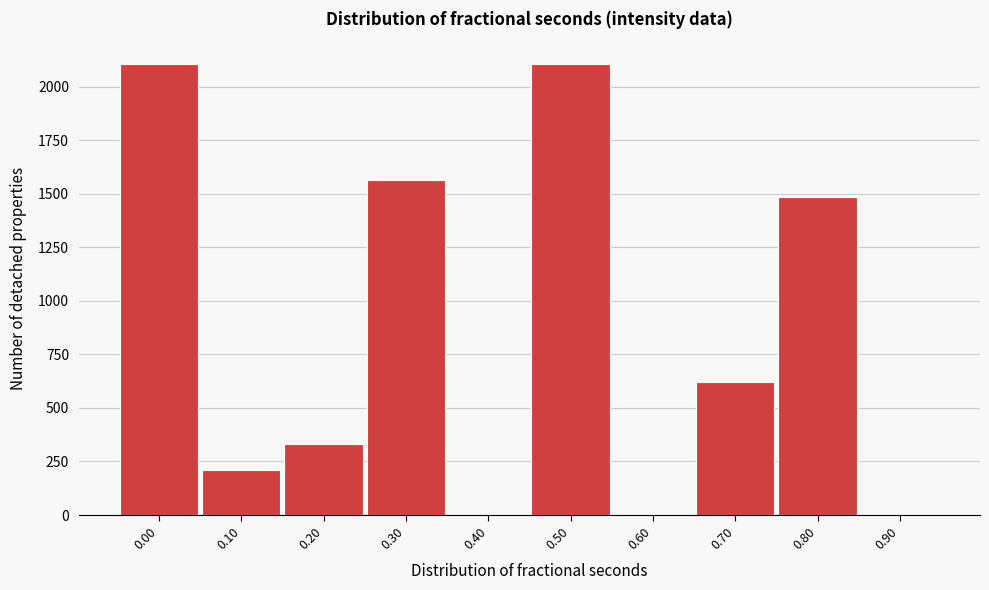

The value at 0.60 is 0. True or false?

True